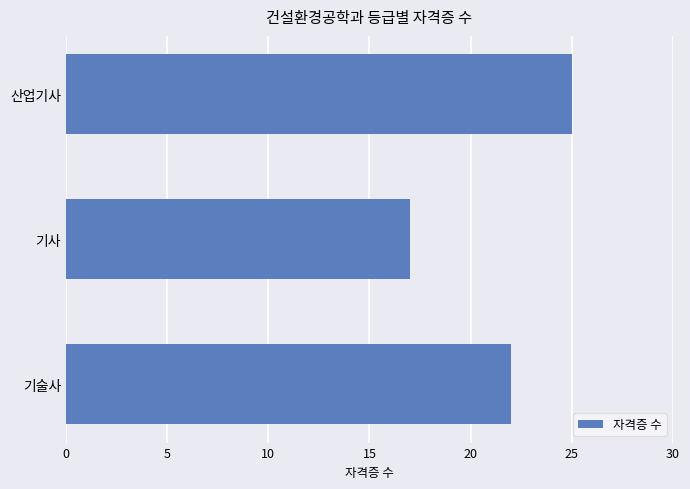

Count the number of data series in this chart.

1